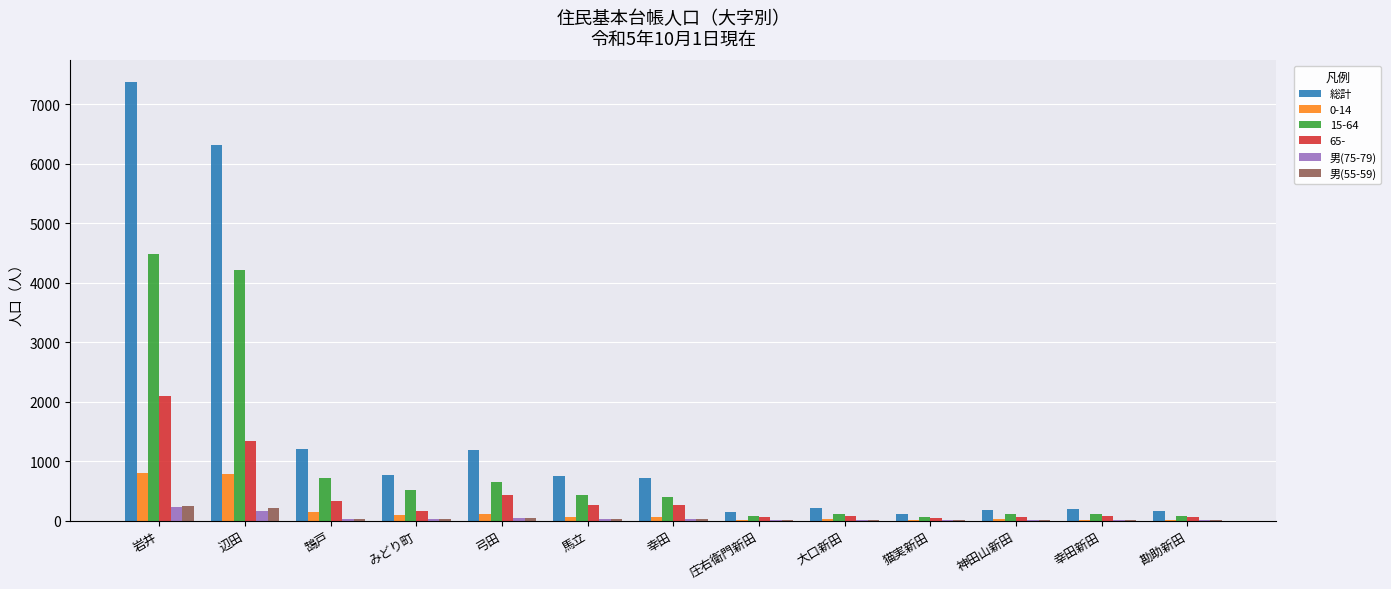

The 総計 series shows 1200 at 鵠戸. True or false?

True